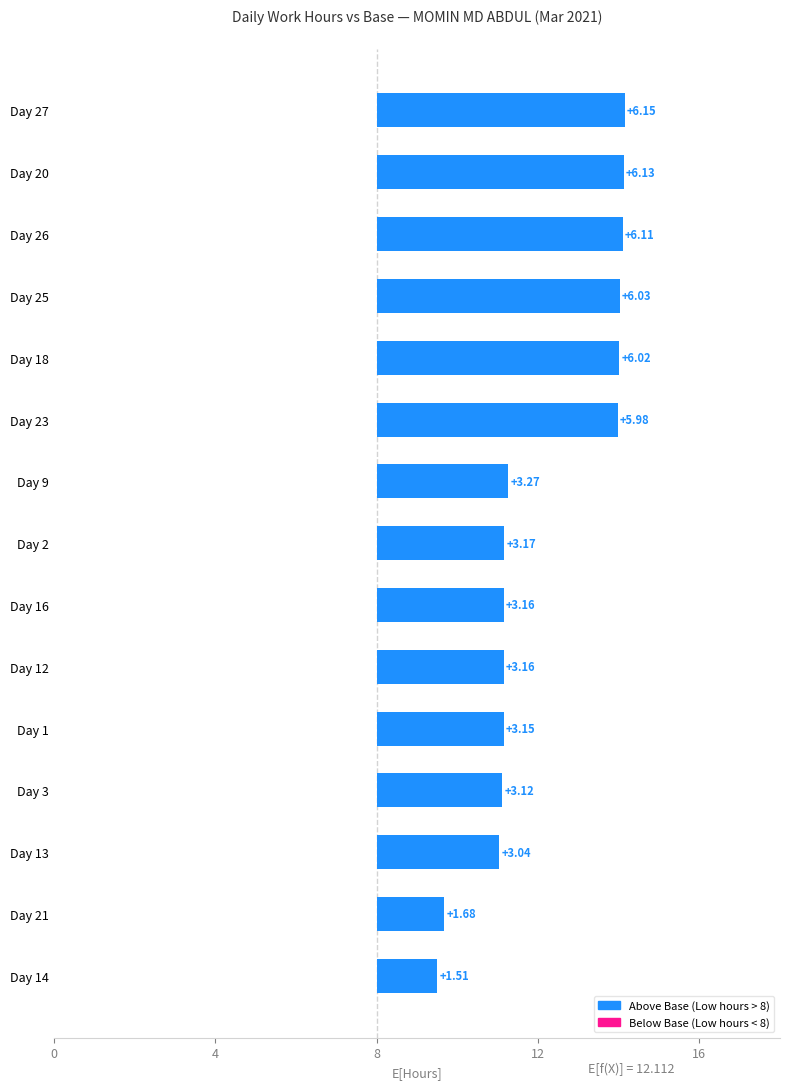

Where does the data first go above 3?

Day 13